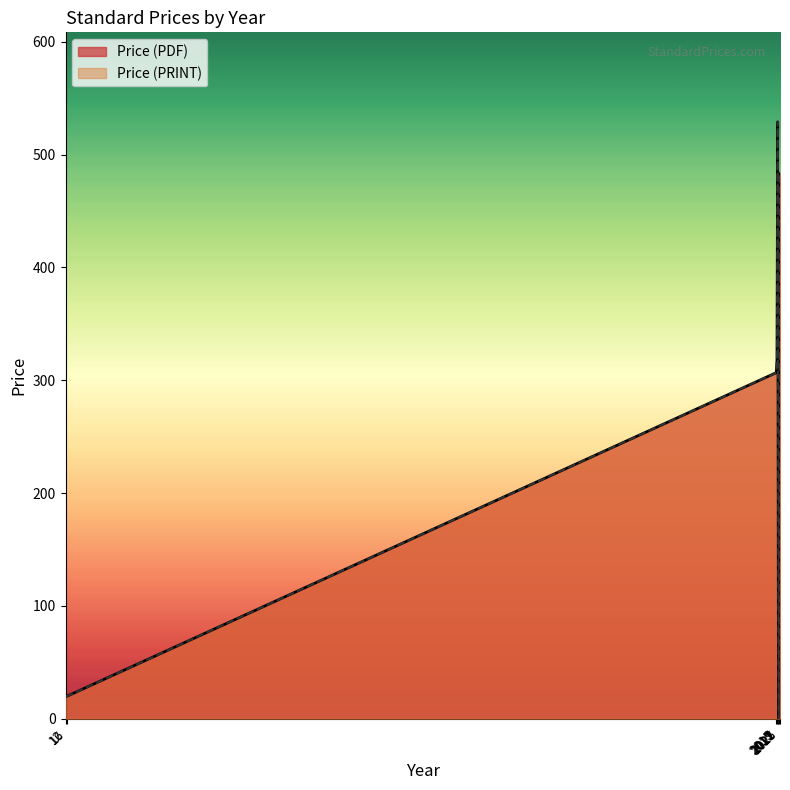

The Price (PDF) series shows 177.0 at 2025. True or false?

True